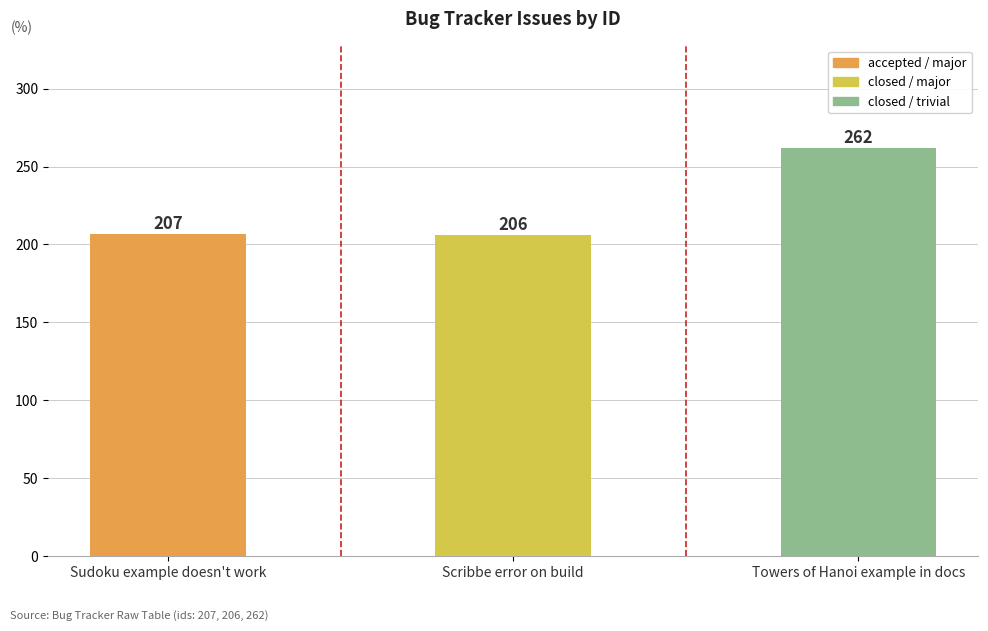

What is the average value?

225